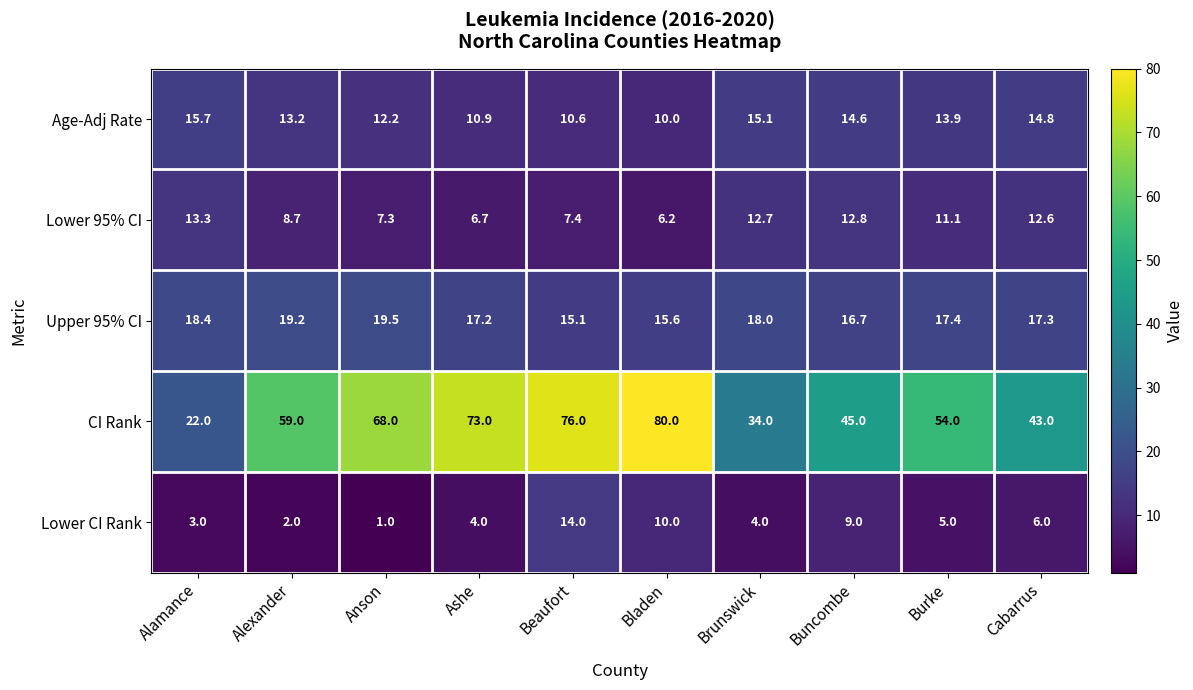

What is the sum of the Lower 95% CI values at Brunswick and Alexander?

21.4